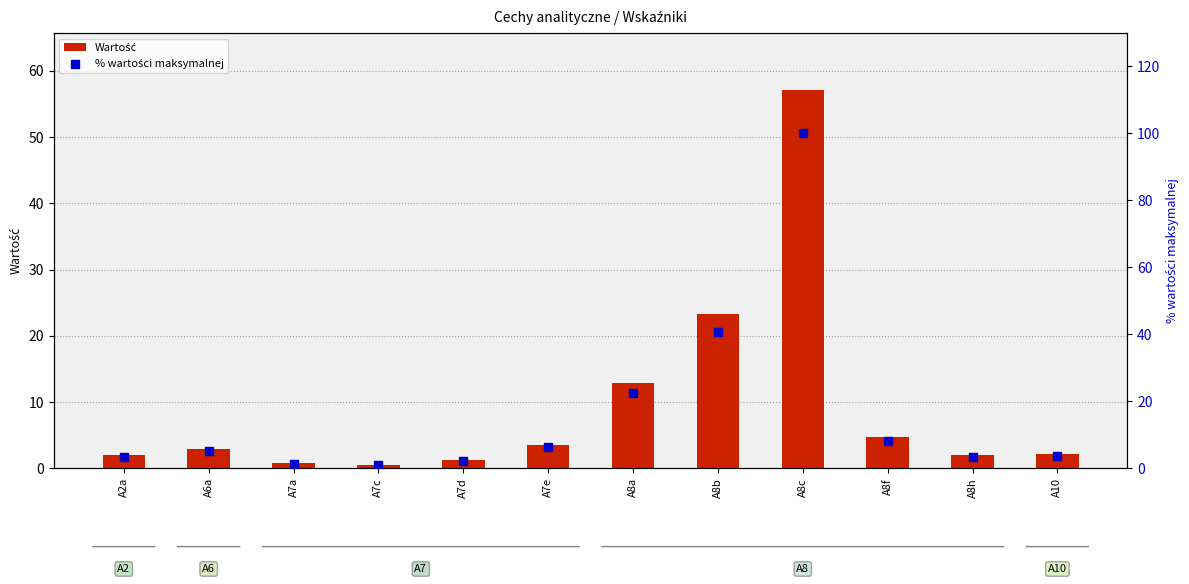

At which category is the sum across all series the highest?

A8c